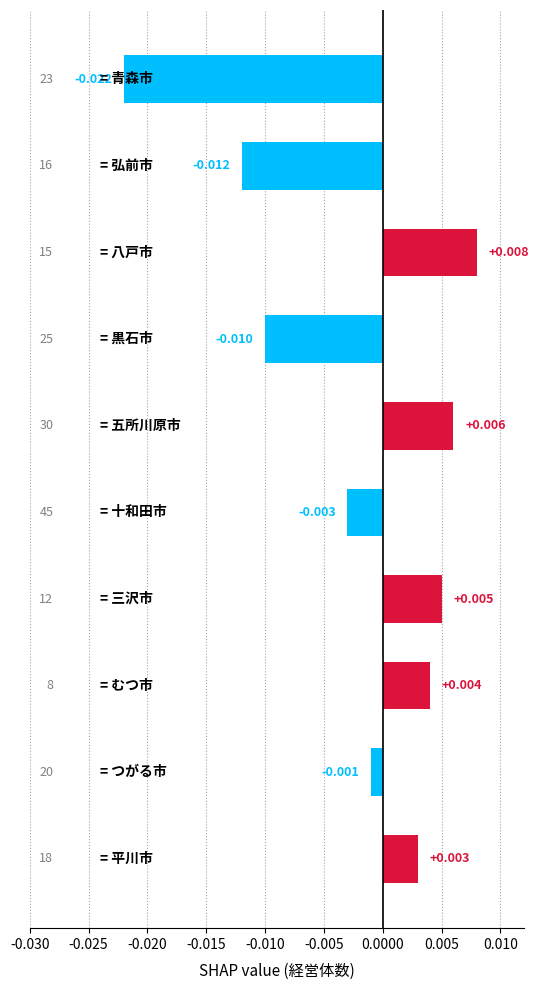

How many values exceed 0?

5